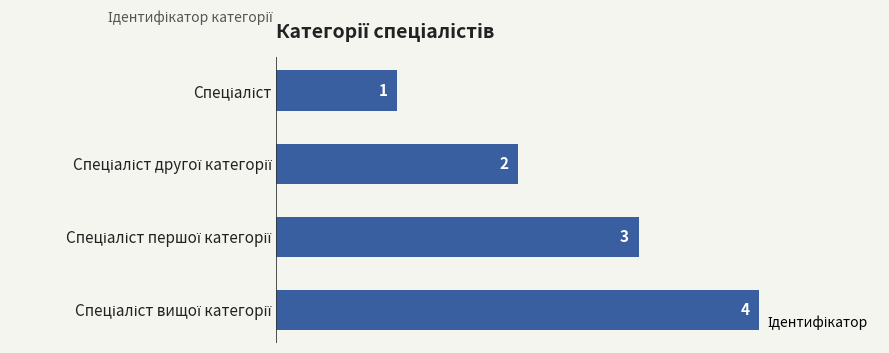

What is the greatest value displayed?

4